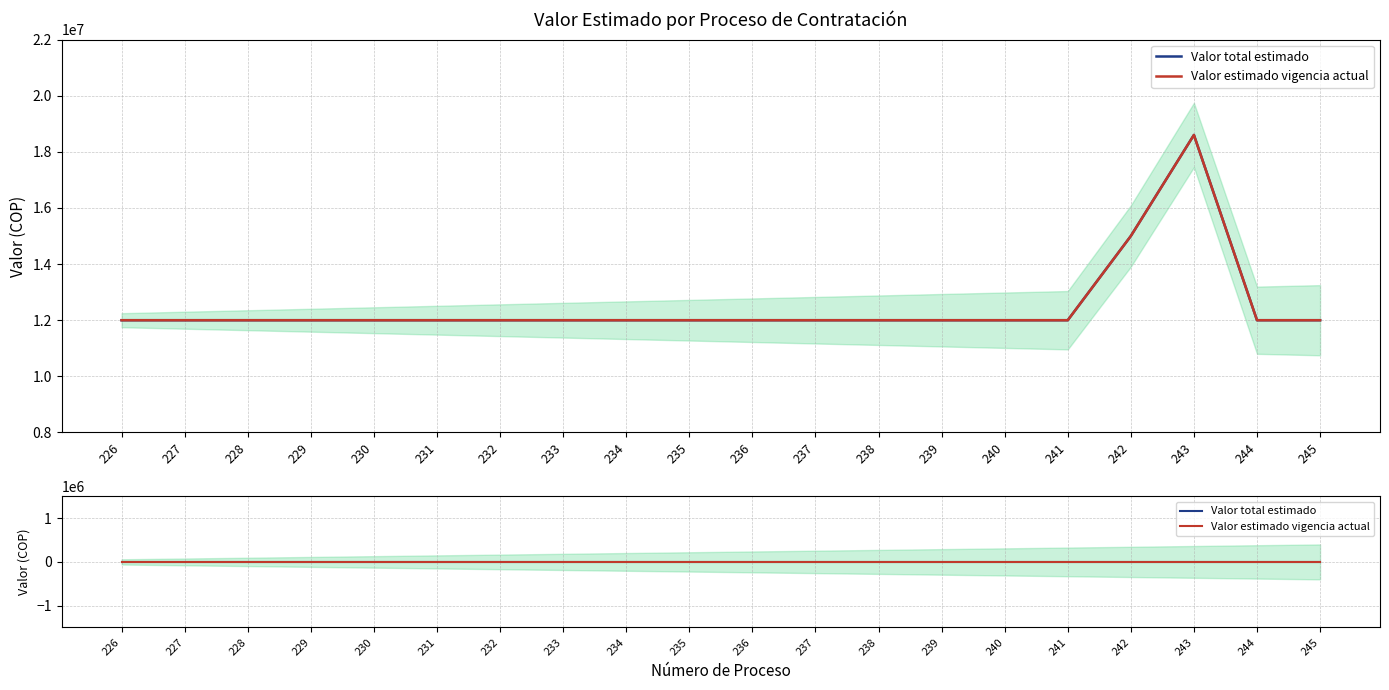

True or false: Valor total estimado and Valor estimado vigencia actual cross at least once.

False